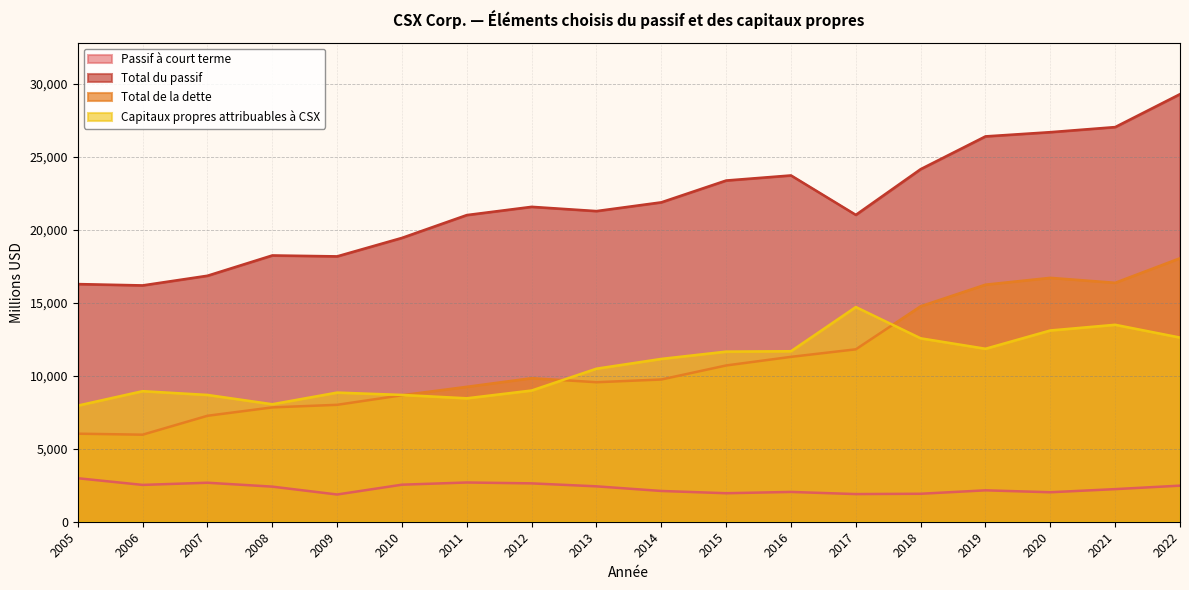

True or false: Total de la dette has more than 1 points higher than both neighbors.

True